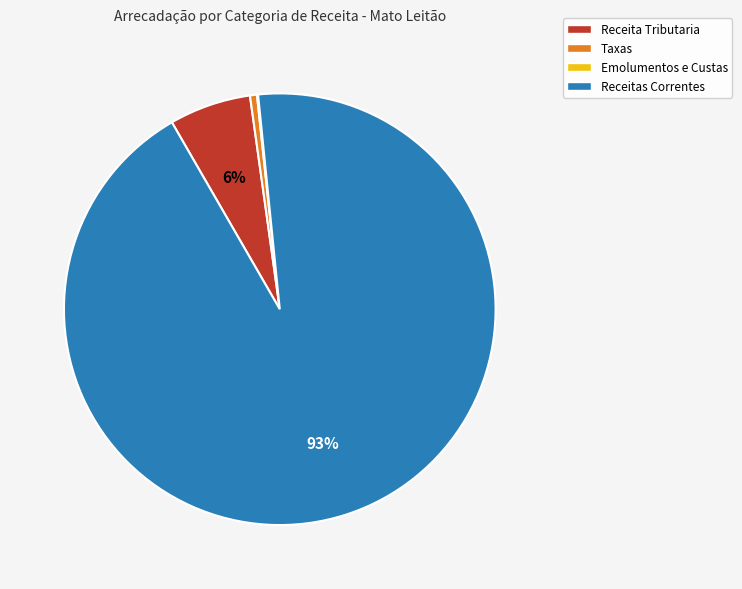

Combined, do Taxas and Receitas Correntes account for over 50%?

Yes